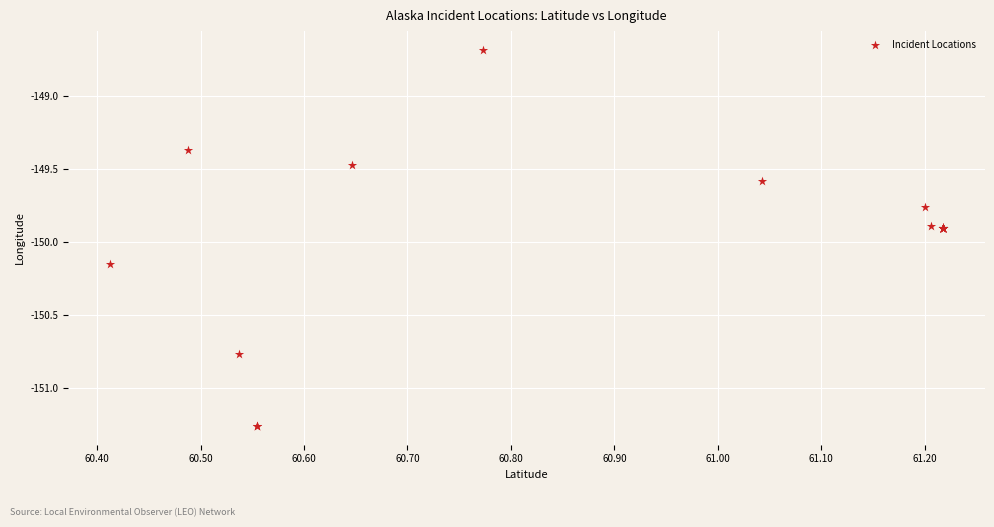

What Y value in the scatter plot is closest to -149?

-148.7